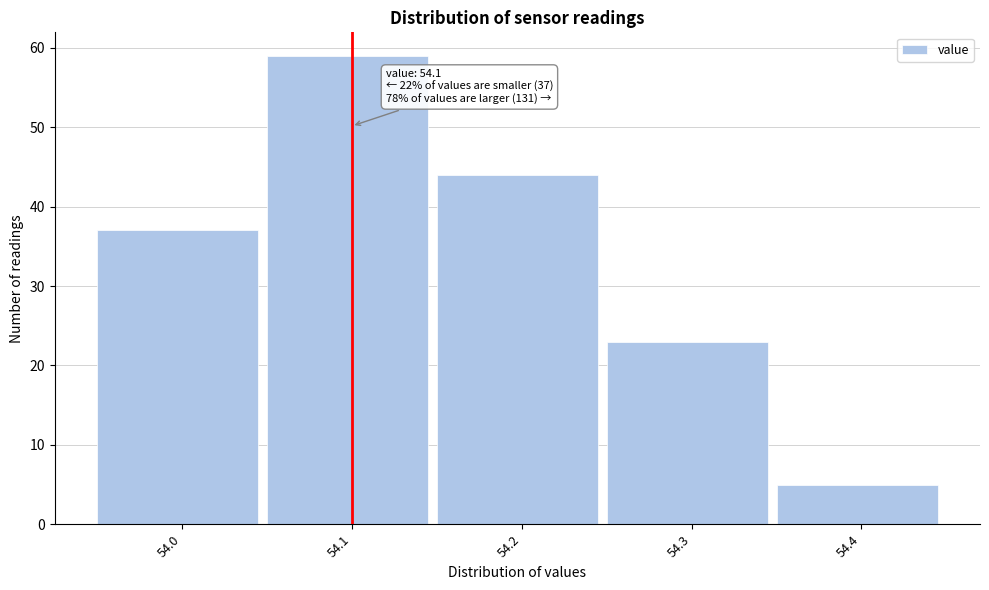

Which range on the x-axis has the tallest bar?

54.05 to 54.15